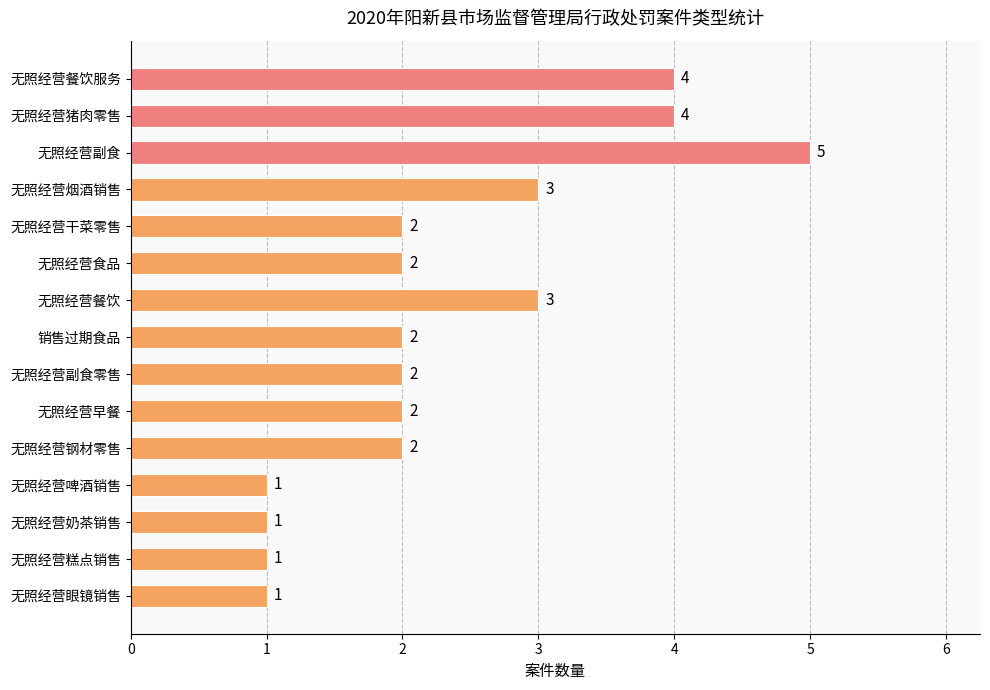

What is the smallest value displayed?

1